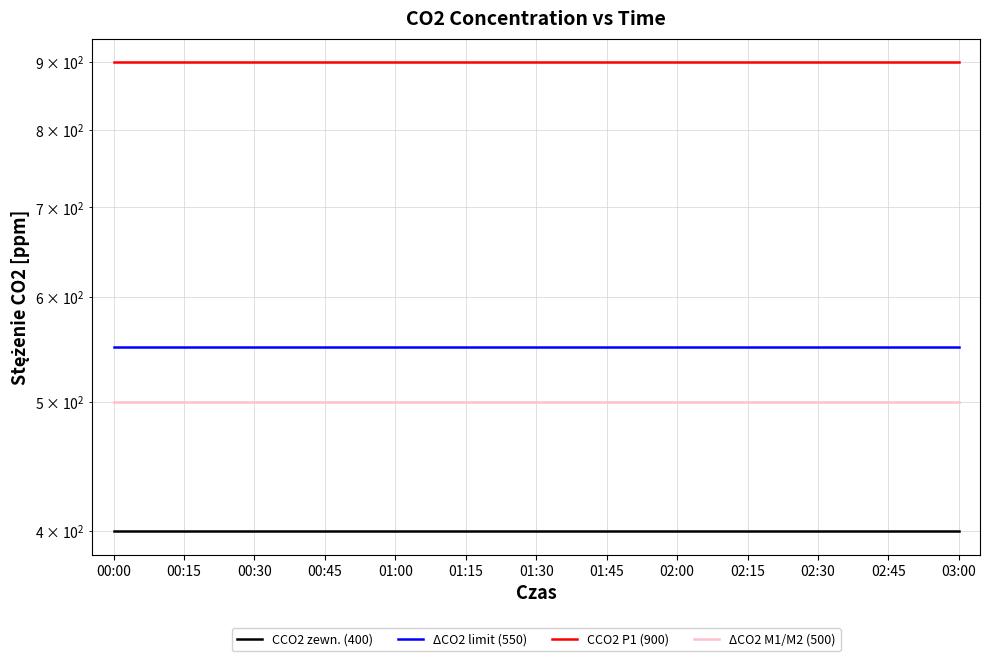

What is the label of the 12th point from the right?

00:15